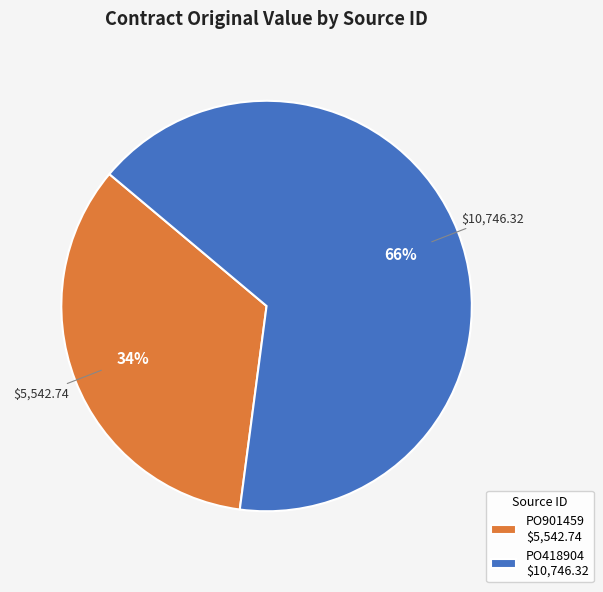

To the nearest percent, what portion does PO418904 represent?

66%